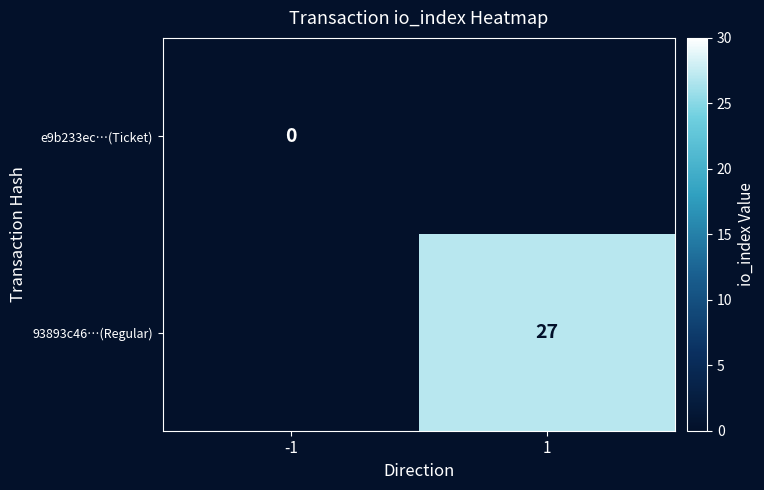

Which series has the widest spread of values?

e9b233ec…(Ticket)